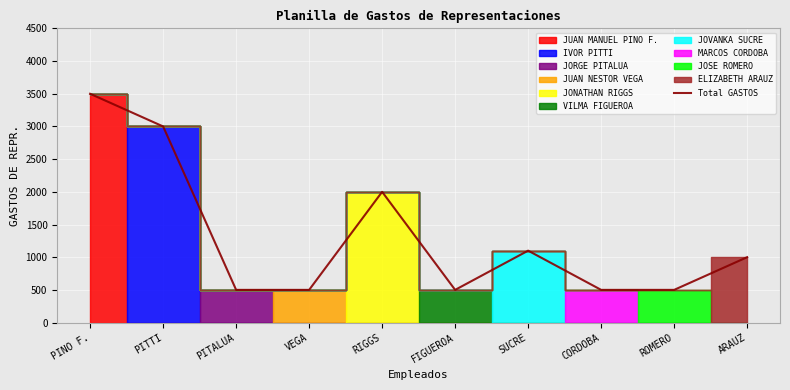

Reading left to right, what are all the values shown in this chart?

3500	3000	500	500	2000	500	1100	500	500	1000